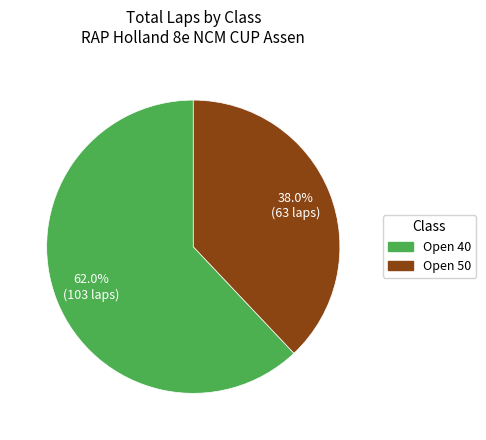

Is there any slice that represents more than half of the pie?

Yes